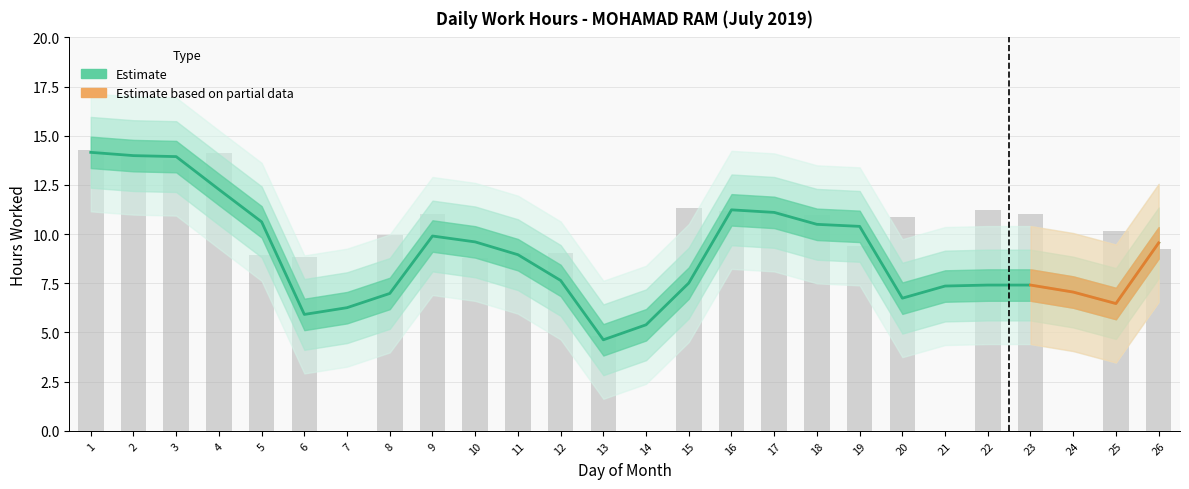

Which has a higher value, 11 or 17?

17